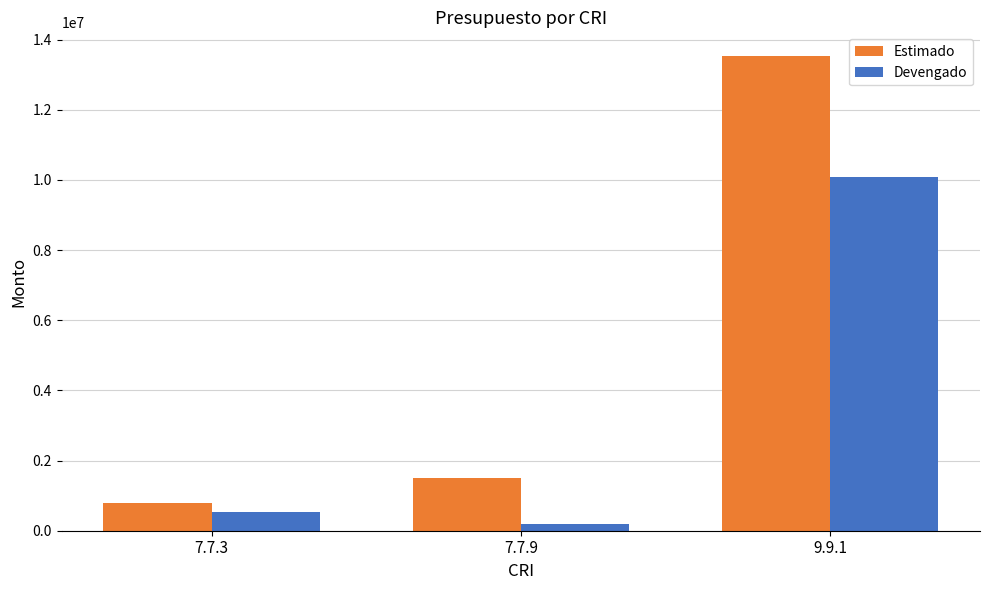

What position from the right is 7.7.9?

2